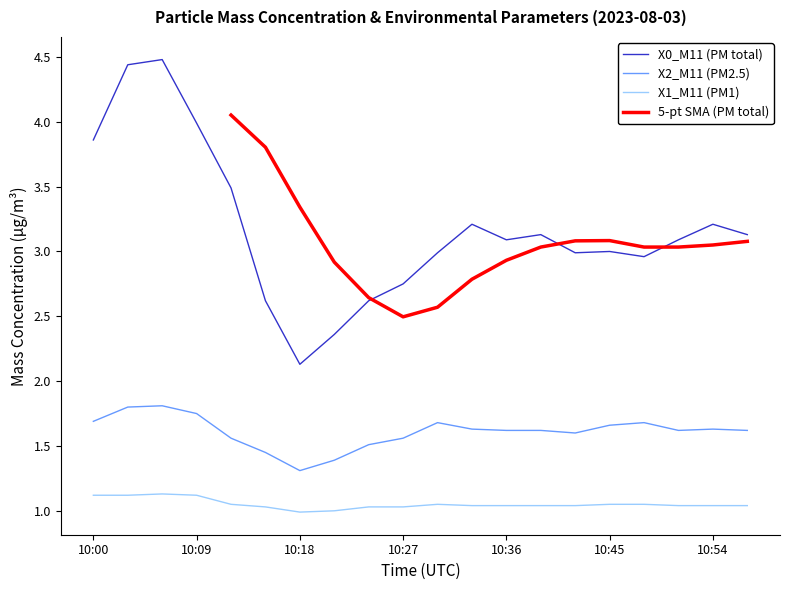

What is the minimum value shown in the chart?

1.0